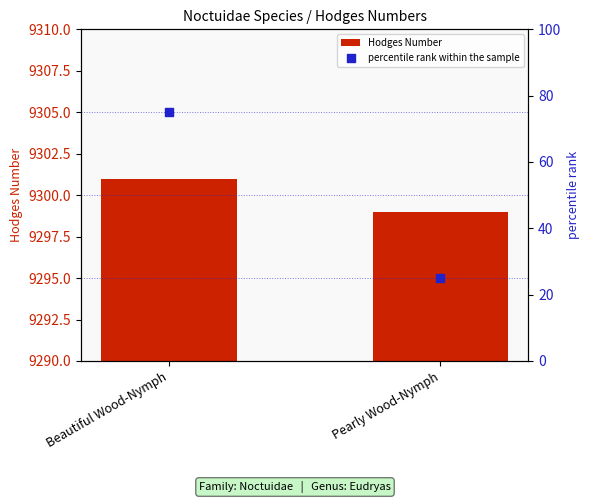

What are all the series names shown in the legend?

Hodges Number, percentile rank within the sample